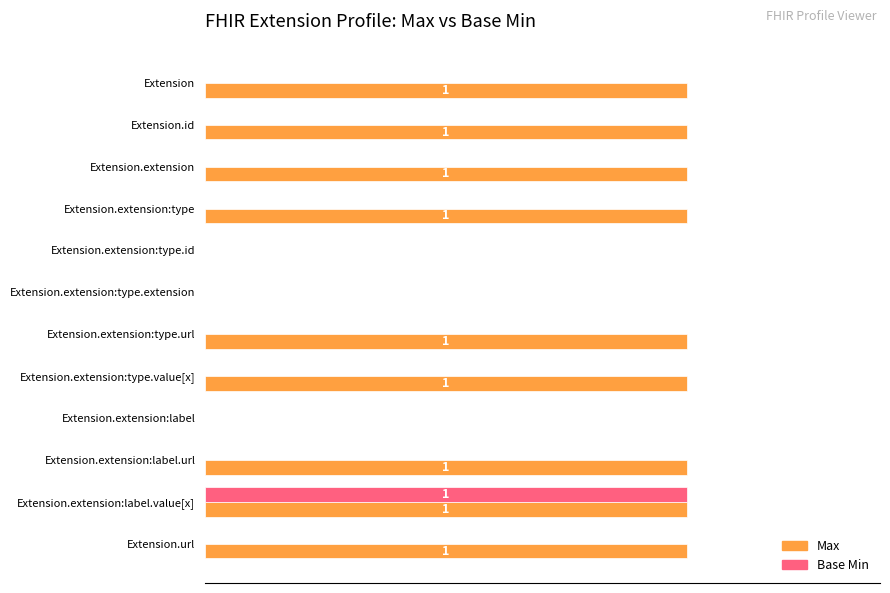

What are all the series names shown in the legend?

Max, Base Min